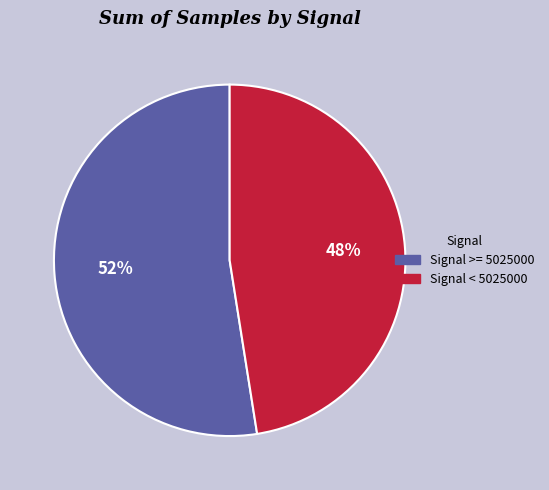

Is there a majority slice in this chart?

Yes